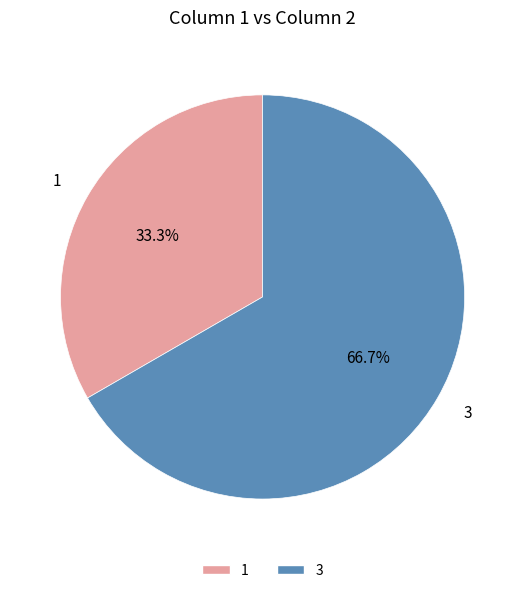

To the nearest percent, what is the difference between the 1 and 3 slice percentages?

33%